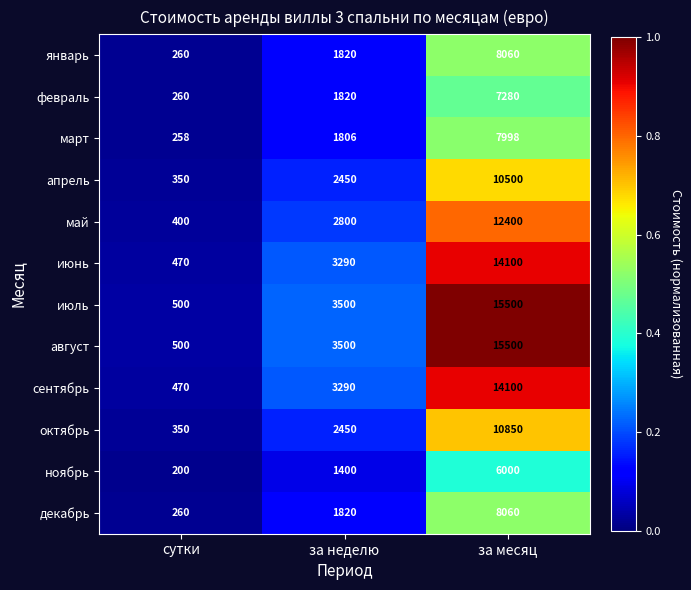

List the labels in order of июнь value, largest first.

за месяц, за неделю, сутки